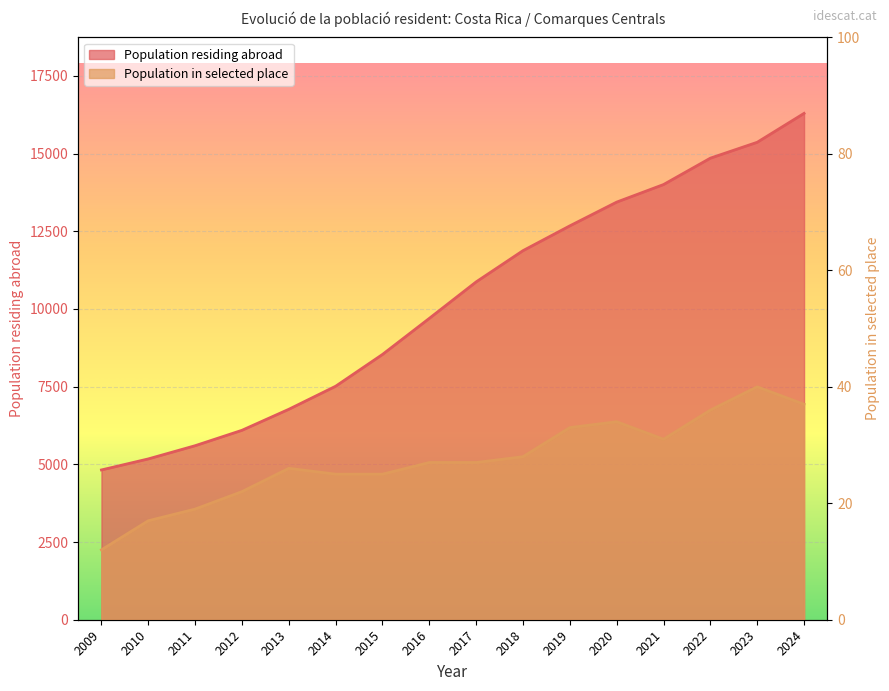

Reading right to left, what are all the values shown in this chart?

16294	15364	14853	14004	13439	12675	11877	10872	9698	8537	7514	6772	6096	5600	5175	4820